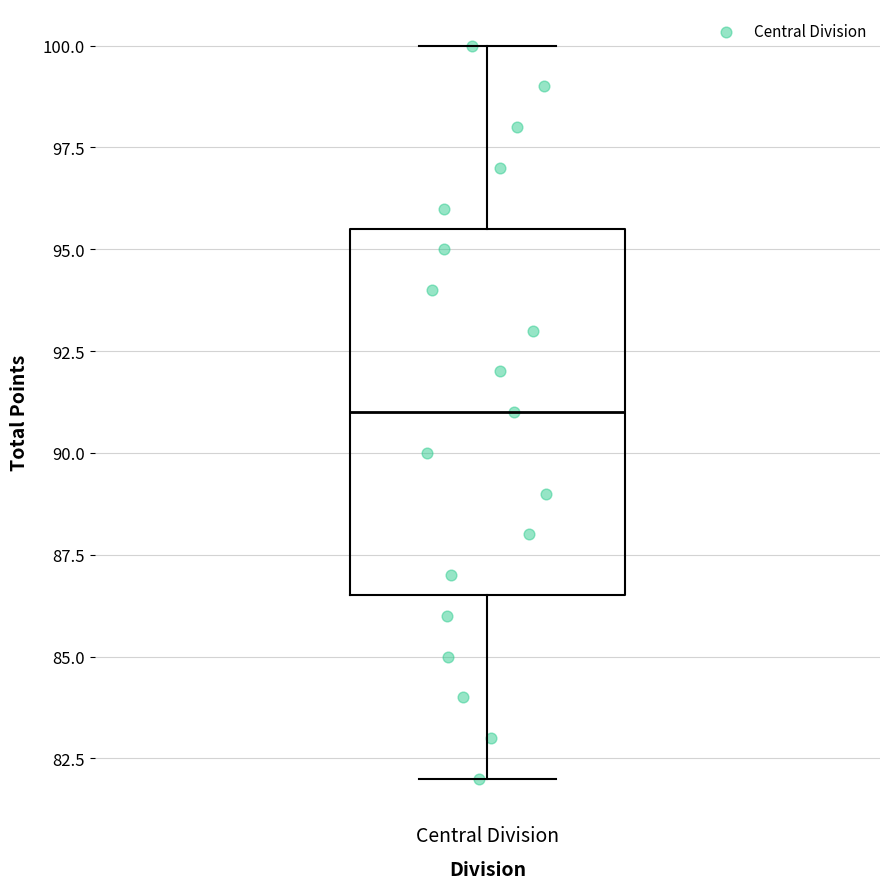

Read this box plot against the y-axis: the position of the median line, the range covered by the box, and the ends of both whiskers. The values are not printed on the chart, so give them approximately, as read against the axis.

median 91.0, box 86.5 to 95.5, whiskers 82.0 to 100.0